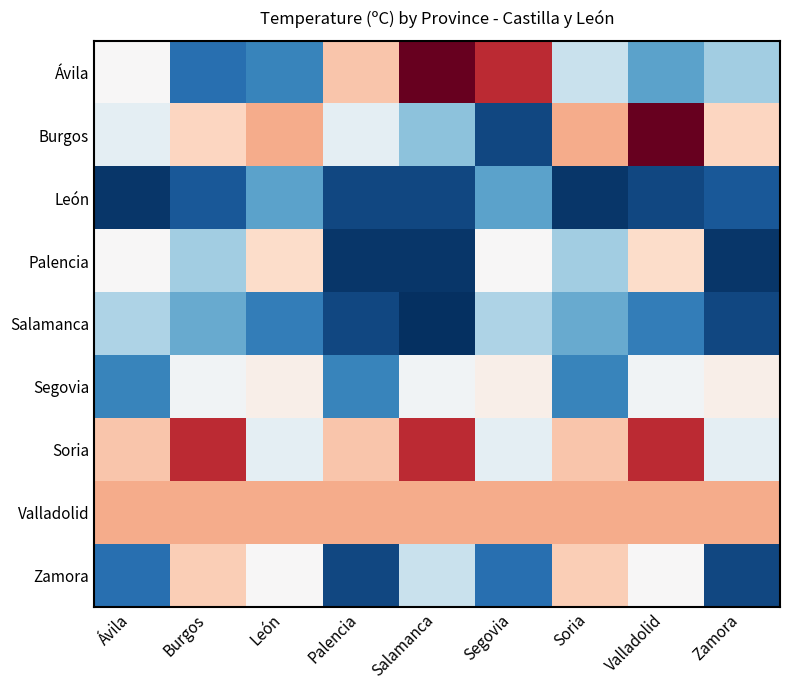

At which category does the chart reach its minimum across all series?

Salamanca